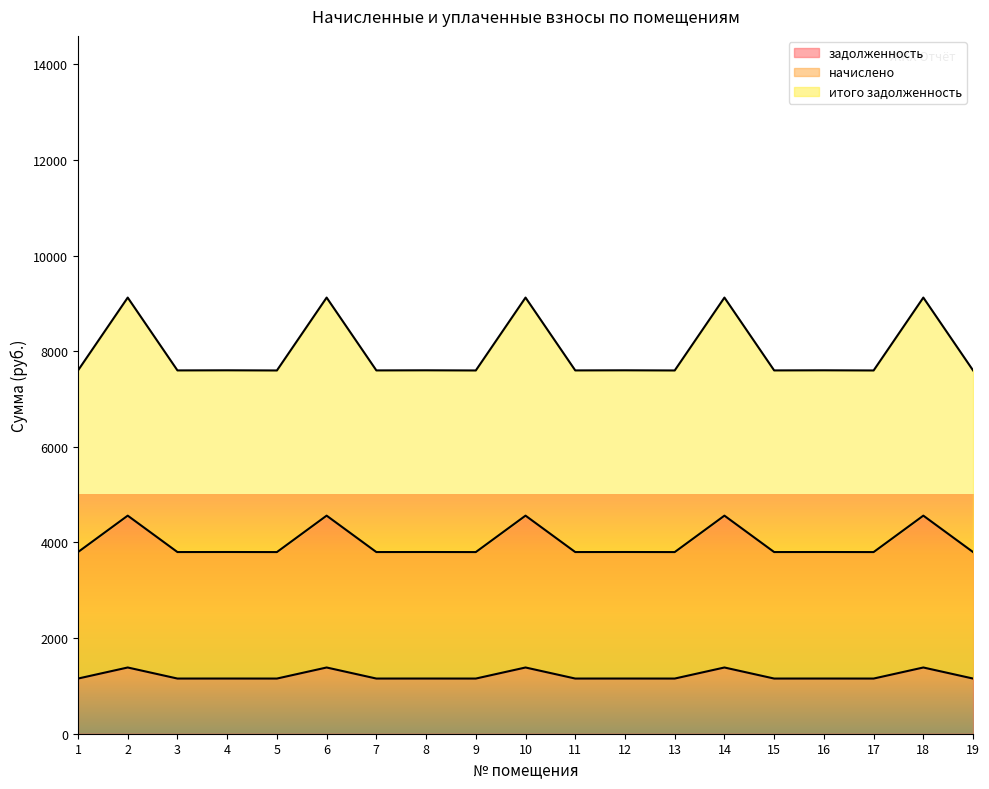

What is the value of the начислено point at the 13th from the left?

3799.2